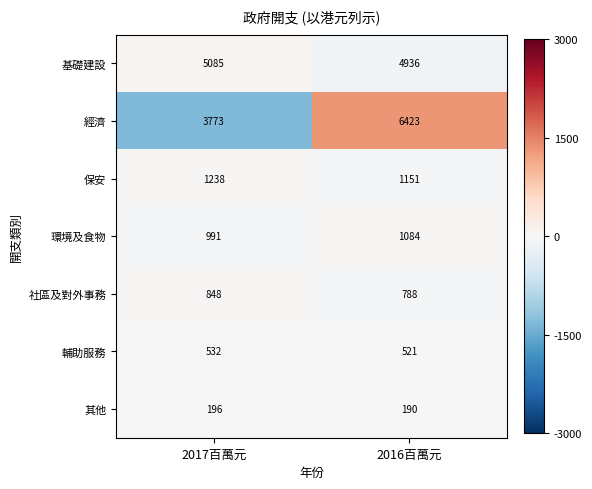

How many distinct data groups are displayed?

7